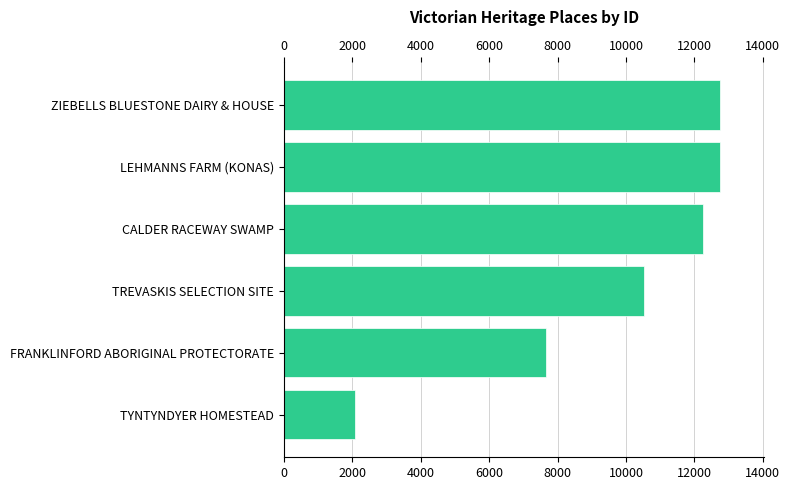

What is the ratio of the value at ZIEBELLS BLUESTONE DAIRY & HOUSE to the value at CALDER RACEWAY SWAMP?

1.0